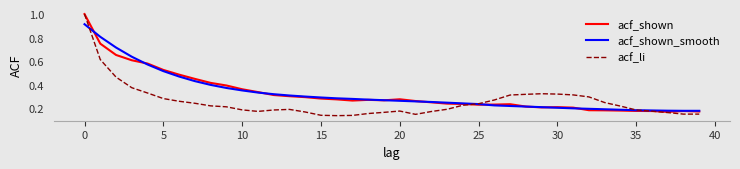

Which series has the largest range (max minus min)?

acf_li